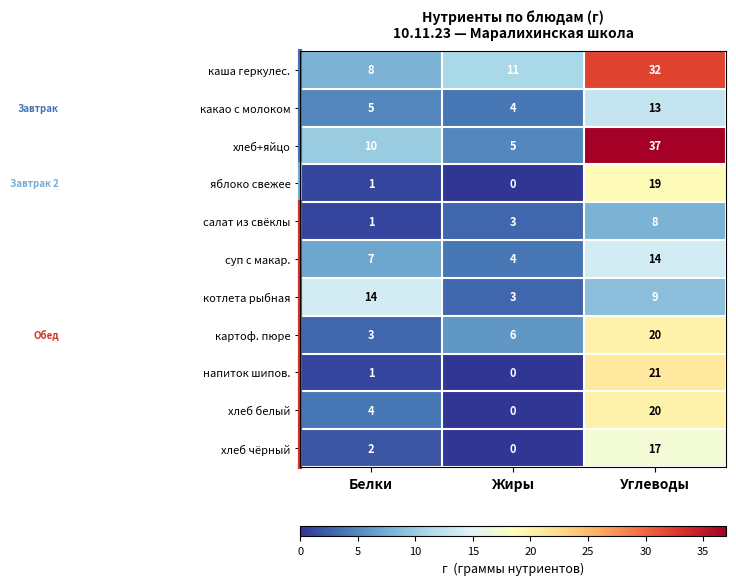

Count the number of data series in this chart.

11